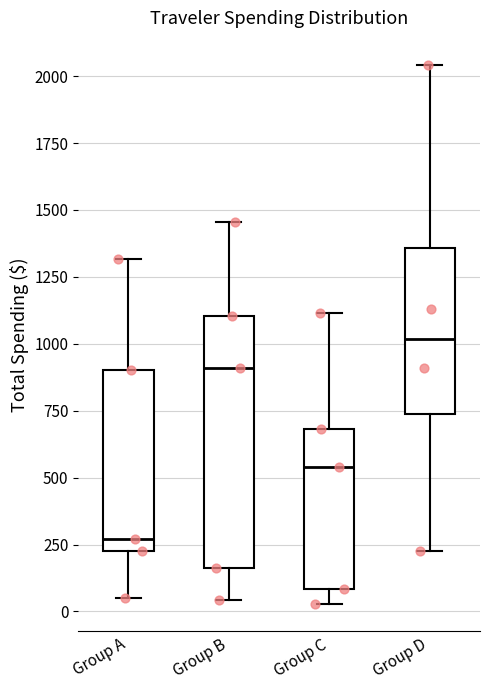

Reading left to right, read every box against the y-axis: the position of its median line, the range the box covers, and the ends of its whiskers. The values are not printed on the chart, so give them approximately, as read against the axis.

Group A: median 250 (just above the box's lower edge), box 250 to 900, whiskers 50 to 1300
Group B: median 900, box 150 to 1100, whiskers 50 to 1450
Group C: median 550, box 100 to 700, whiskers 50 to 1100
Group D: median 1000, box 750 to 1350, whiskers 200 to 2050